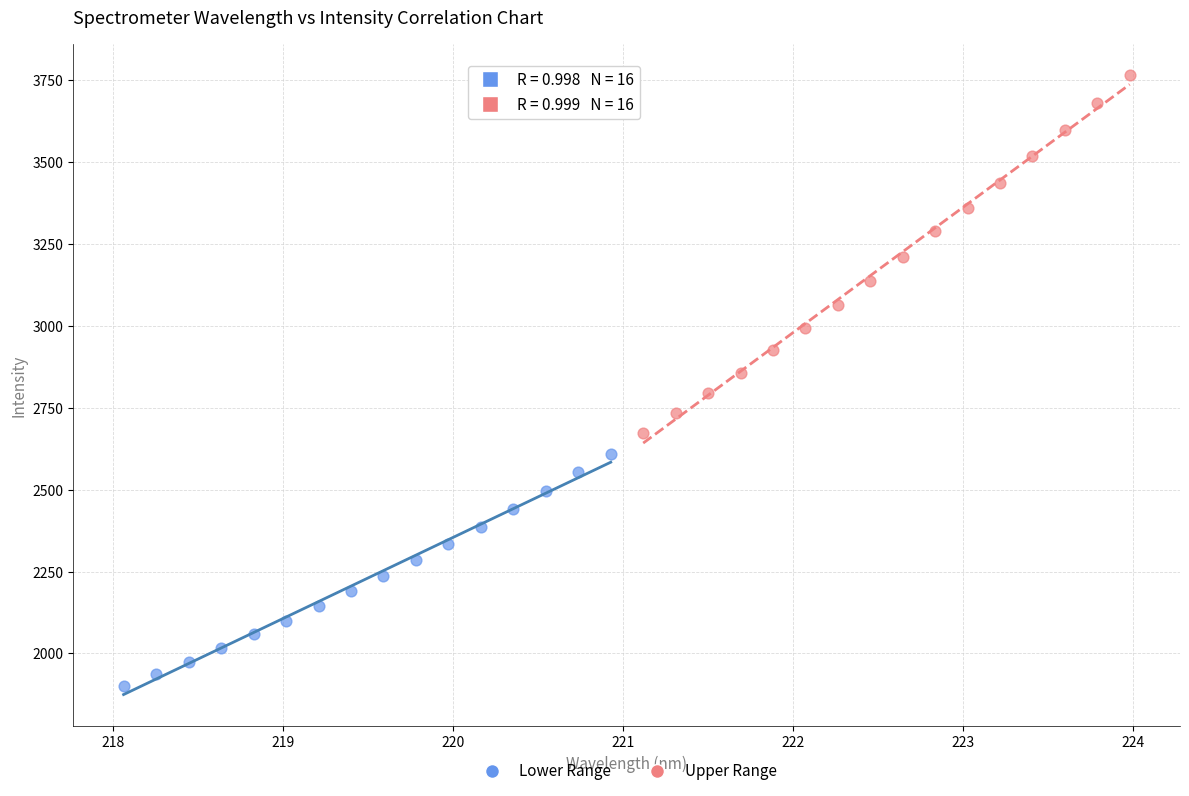

Which series reaches the minimum Y coordinate?

Lower Range